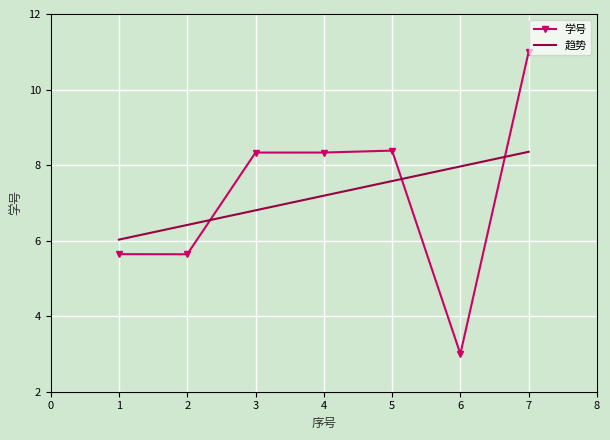

Reading right to left, extract all data points from this chart.

11.0	3.0	8.4	8.3	8.3	5.6	5.6